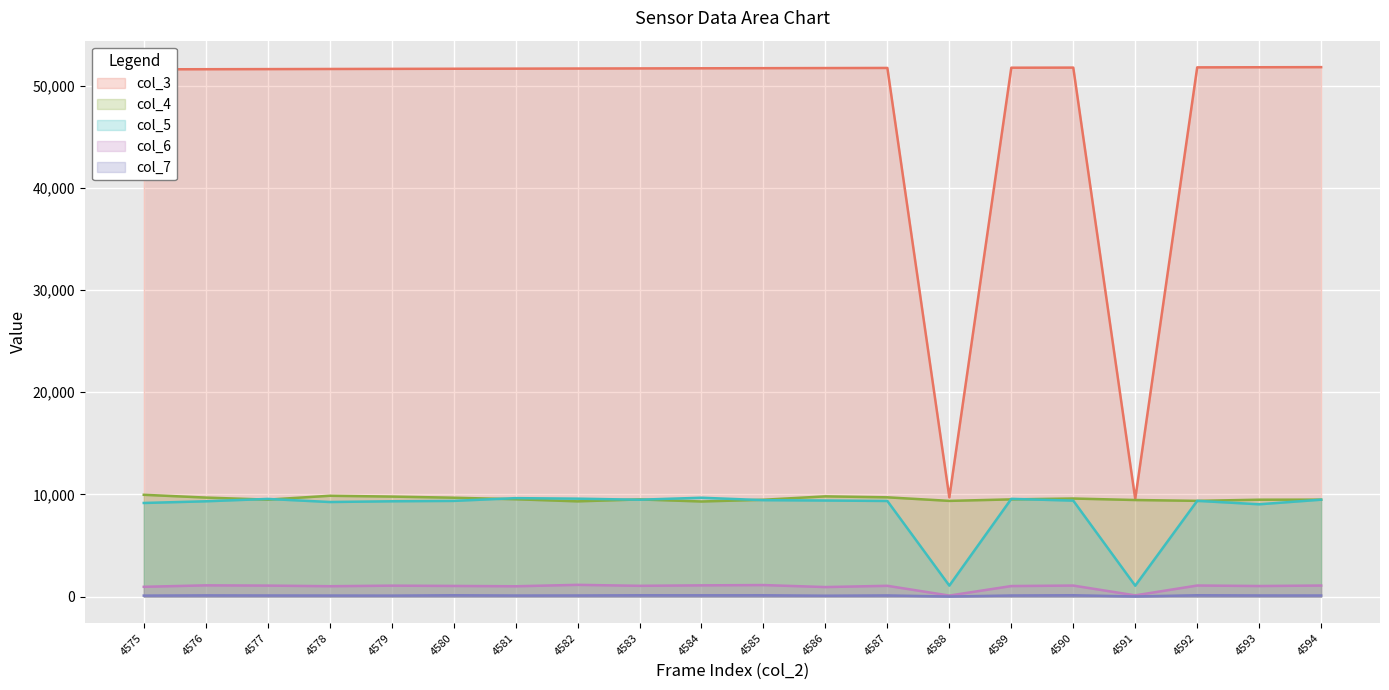

Where does the col_3 series first go above 51700?

4584